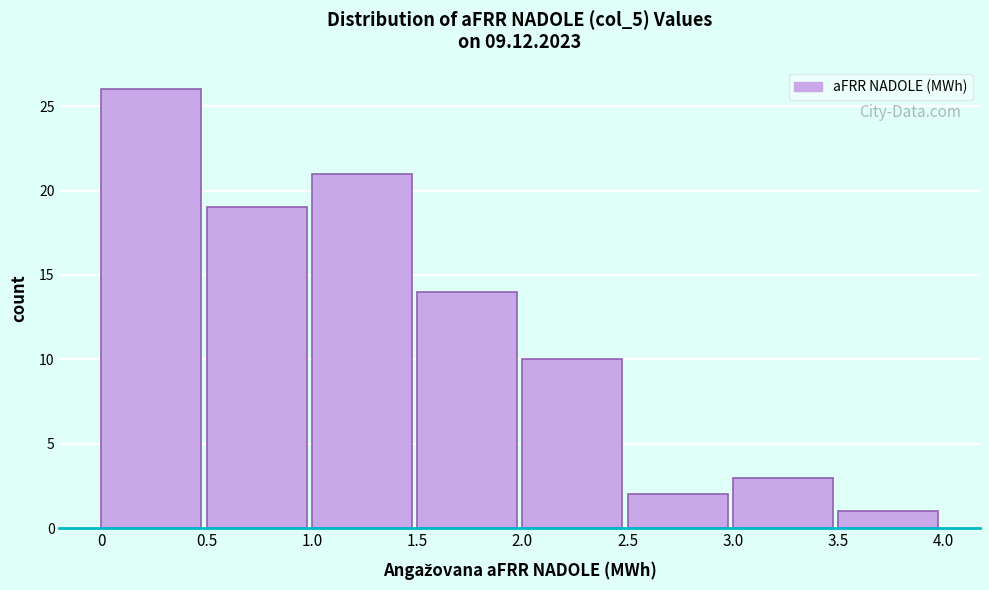

Reading left to right, list every bar in this chart as the range it spans on the x-axis followed by its height. The values are not printed on the chart, so give them approximately, as read against the axis.

0 to 0.5: 26
0.5 to 1.0: 19
1.0 to 1.5: 21
1.5 to 2.0: 14
2.0 to 2.5: 10
2.5 to 3.0: 2
3.0 to 3.5: 3
3.5 to 4.0: 1